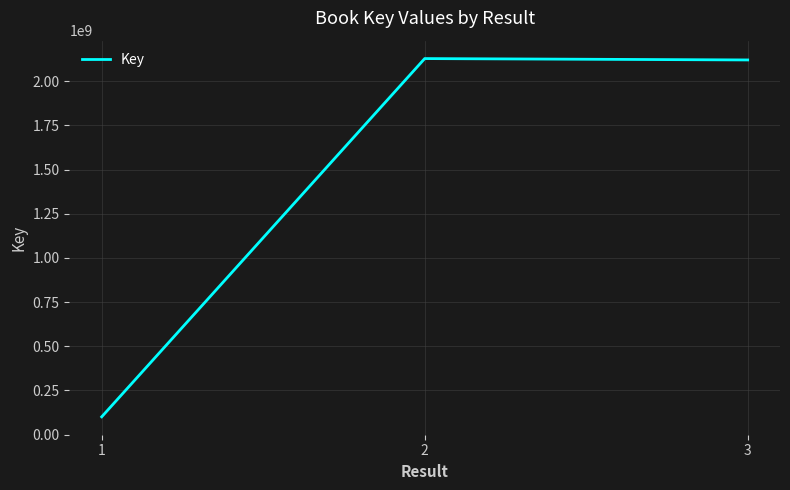

What is the maximum value shown in the chart?

2128141638